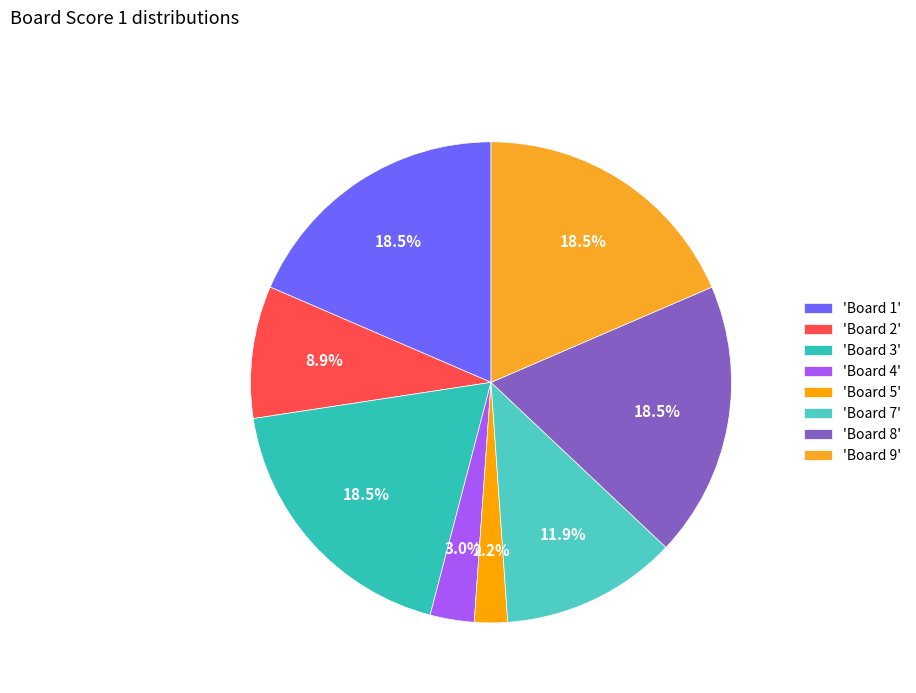

To the nearest percent, what is the difference between the largest and smallest slice percentages?

16%